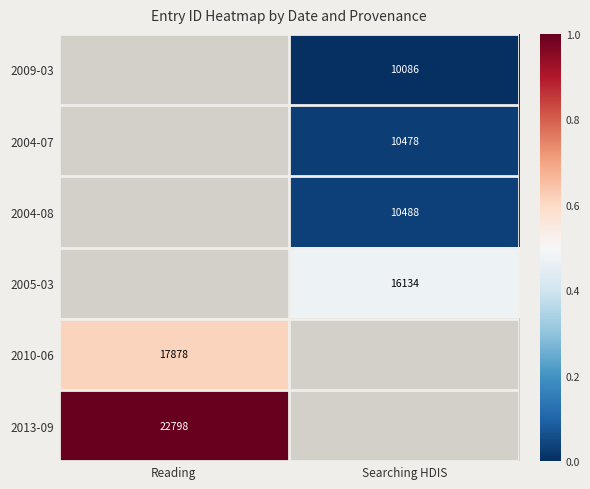

Between Reading and Searching HDIS, which is larger?

Searching HDIS